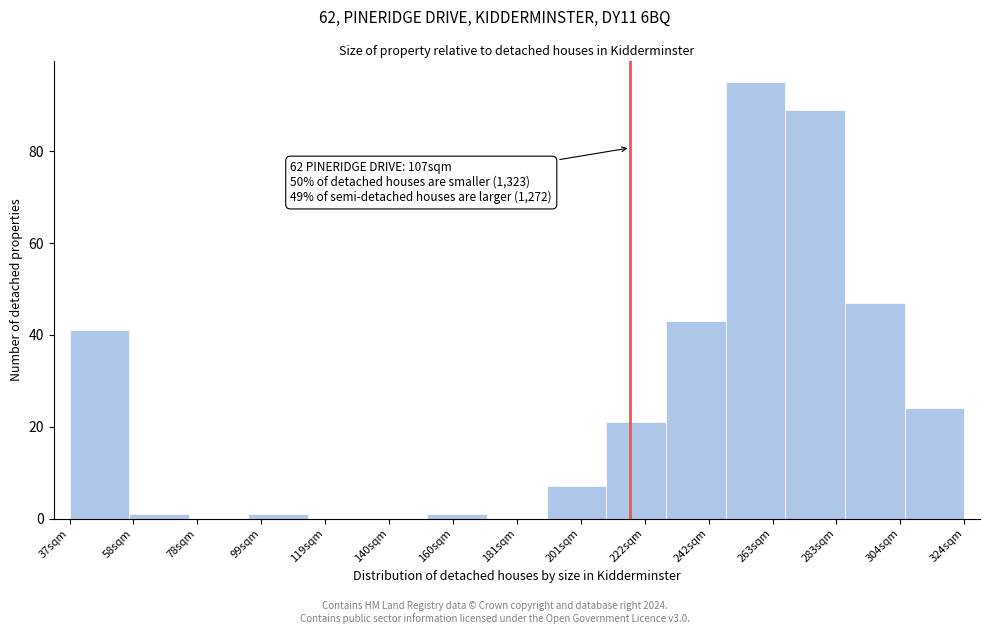

Reading right to left, extract all data points from this chart.

324sqm=24	304sqm=47	283sqm=89	263sqm=95	242sqm=43	222sqm=21	201sqm=7	181sqm=0	160sqm=1	140sqm=0	119sqm=0	99sqm=1	78sqm=0	58sqm=1	37sqm=41